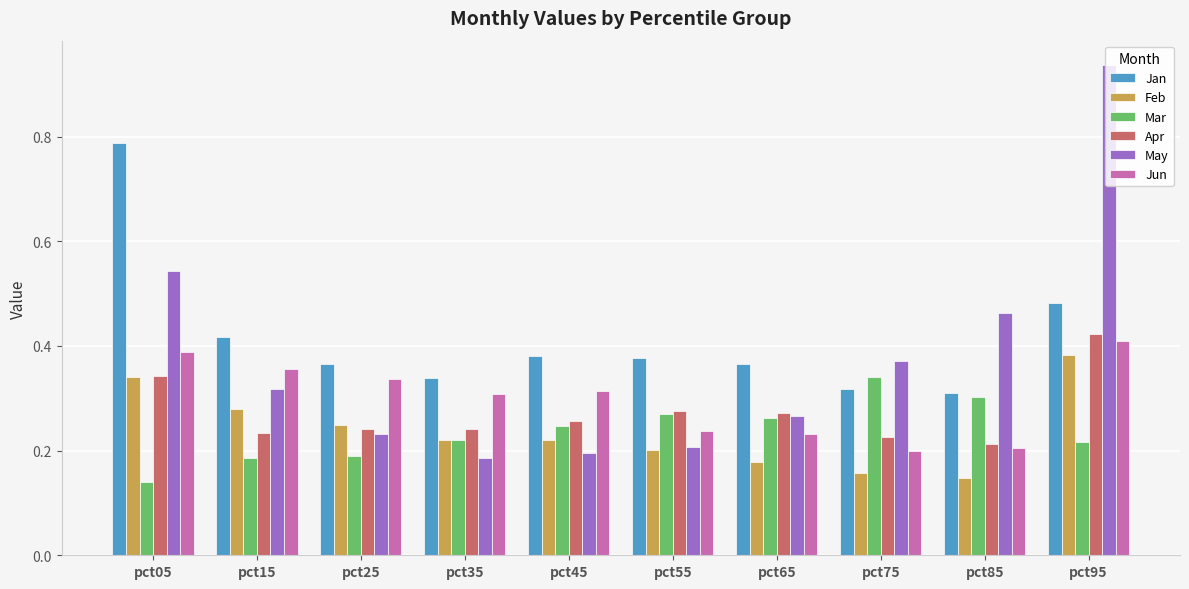

The value of Jun at pct15 is 0.4. True or false?

True